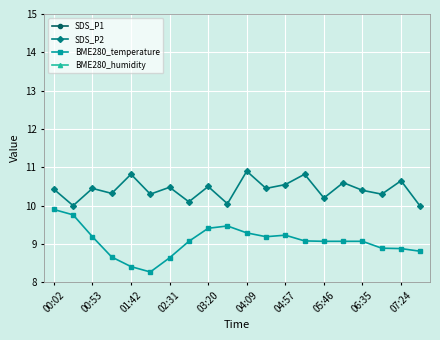

True or false: BME280_temperature and SDS_P2 intersect in this chart.

False